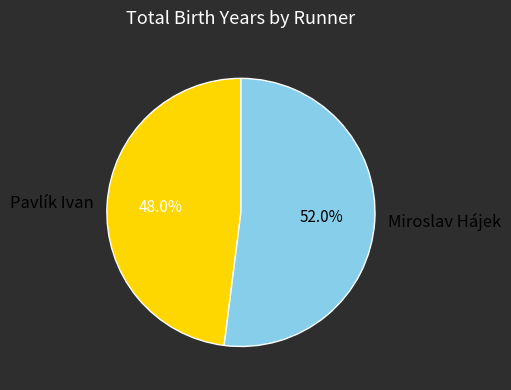

Is there any slice that represents more than half of the pie?

Yes